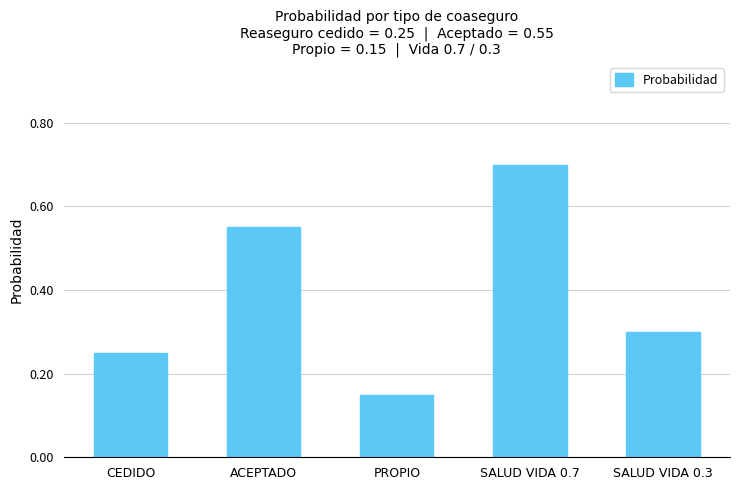

At which label is the value closest to 0?

PROPIO